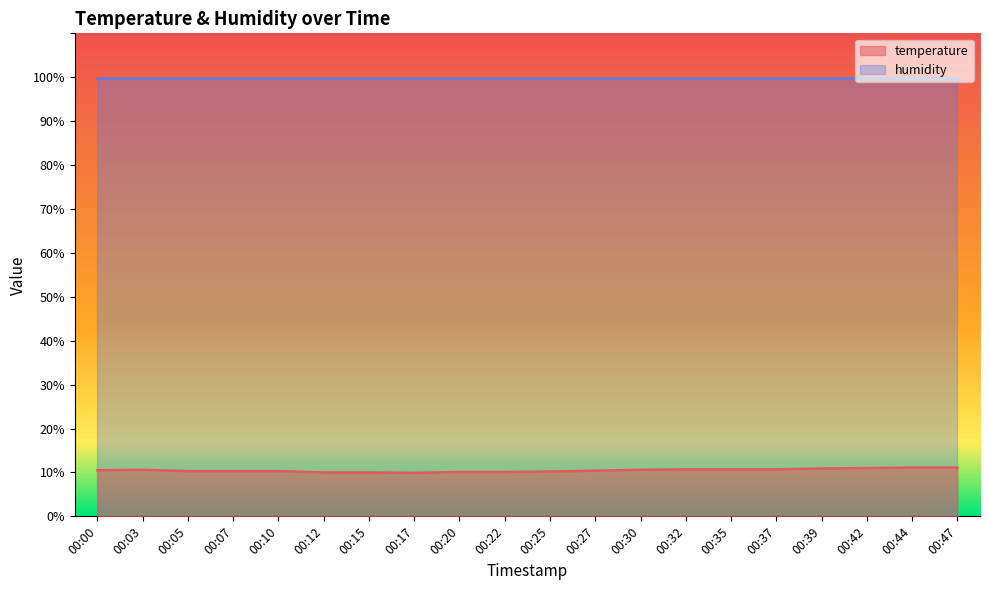

What is the greatest value displayed?

99.9